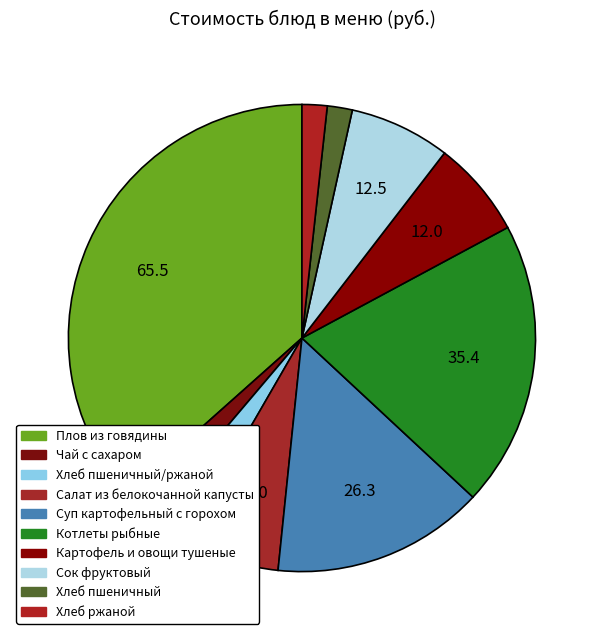

Approximately how many times larger is the value at Хлеб ржаной compared to Чай с сахаром?

0.8